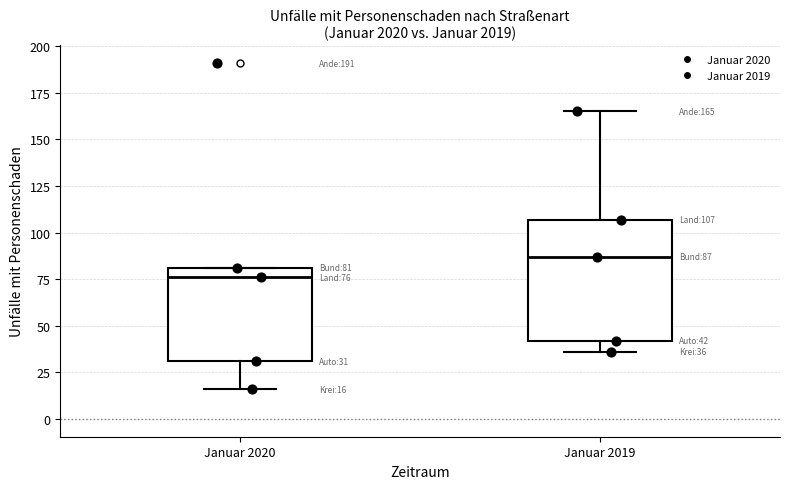

Which box has the highest median line?

Januar 2019